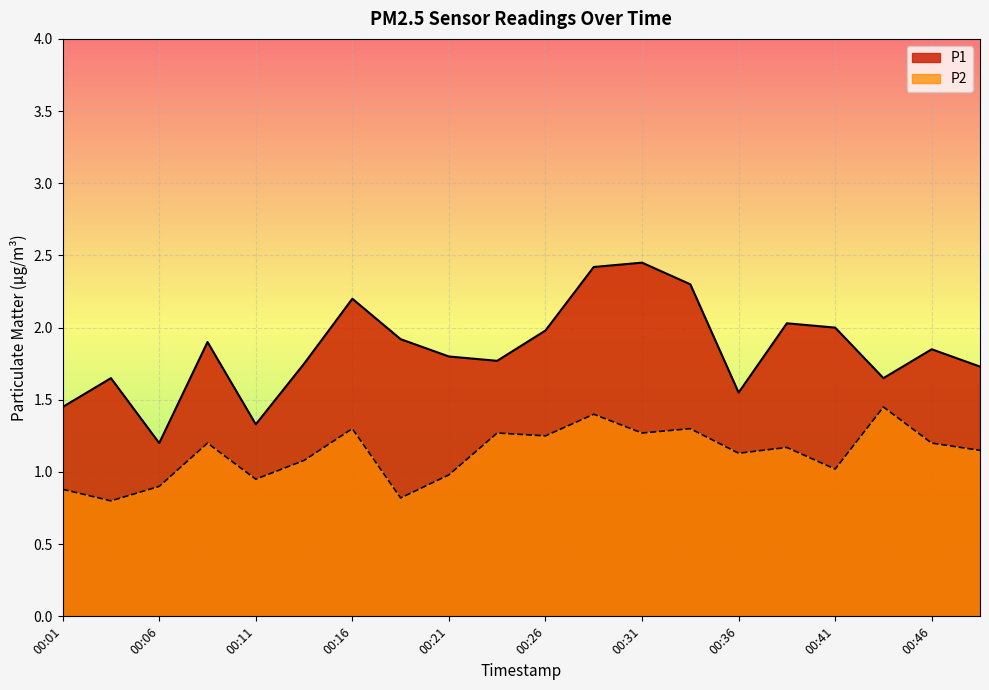

Is the value of P1 at 00:11 greater than the value of P2 at 00:43?

No